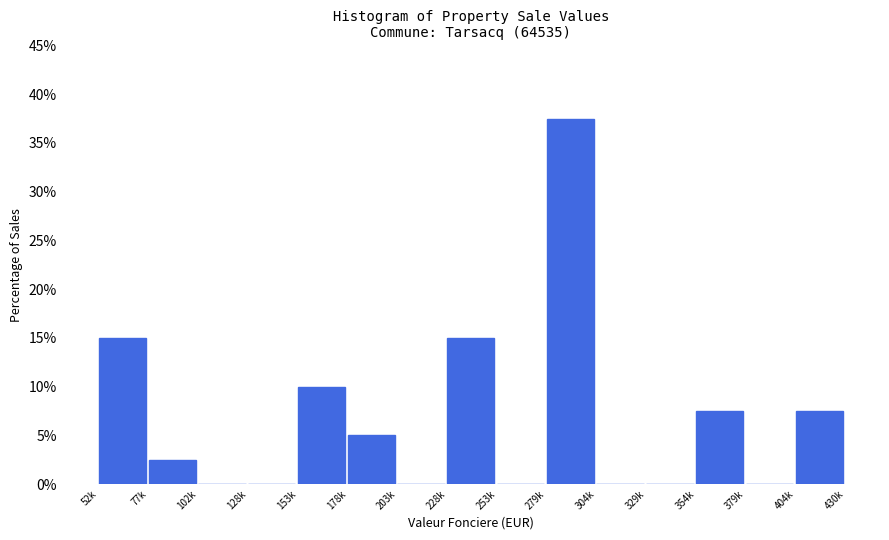

Reading left to right, list all the values displayed in this chart.

52k=15.0	77k=2.5	102k=0.0	128k=0.0	153k=10.0	178k=5.0	203k=0.0	228k=15.0	253k=0.0	279k=37.5	304k=0.0	329k=0.0	354k=7.5	379k=0.0	404k=7.5